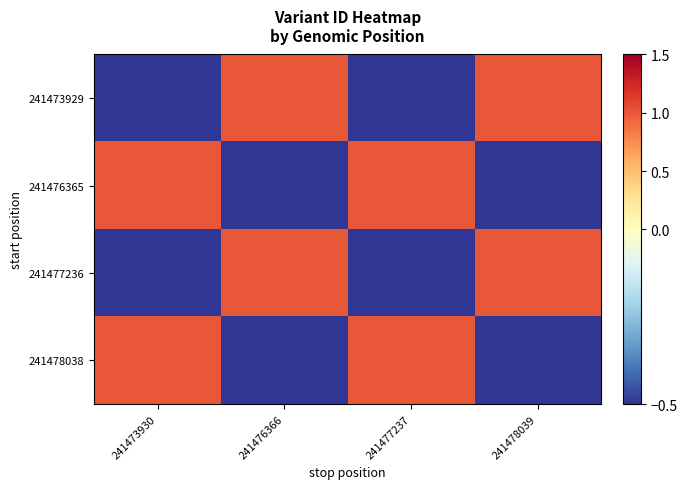

Reading left to right, extract all data points from this chart.

241473929: 241473930=-1.0	241476366=1.0	241477237=-1.0	241478039=1.0
241476365: 241473930=1.0	241476366=-1.0	241477237=1.0	241478039=-1.0
241477236: 241473930=-1.0	241476366=1.0	241477237=-1.0	241478039=1.0
241478038: 241473930=1.0	241476366=-1.0	241477237=1.0	241478039=-1.0